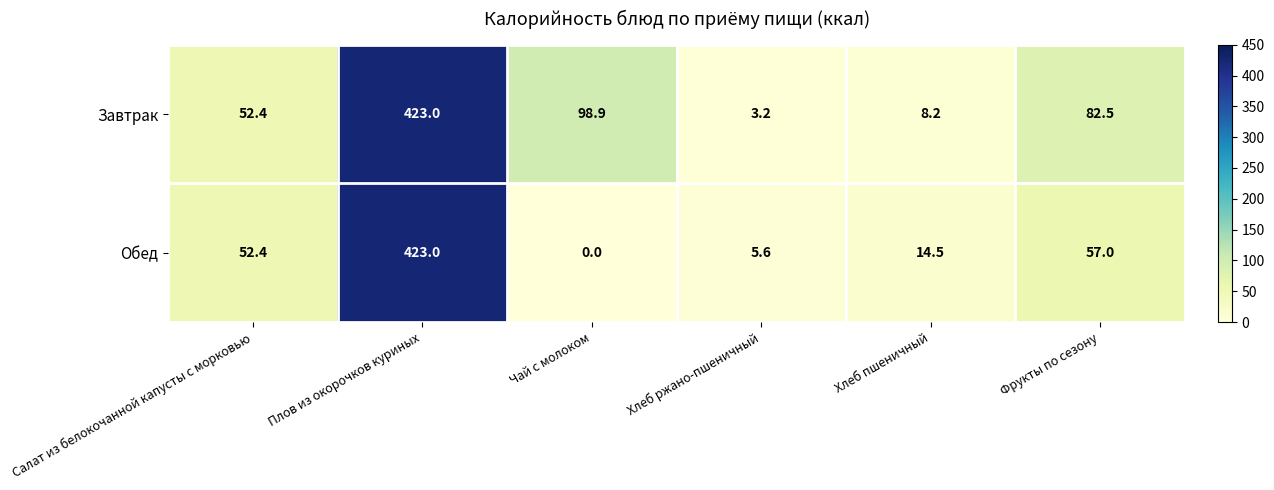

Rank the categories by Обед value from highest to lowest.

Плов из окорочков куриных, Фрукты по сезону, Салат из белокочанной капусты с морковью, Хлеб пшеничный, Хлеб ржано-пшеничный, Чай с молоком